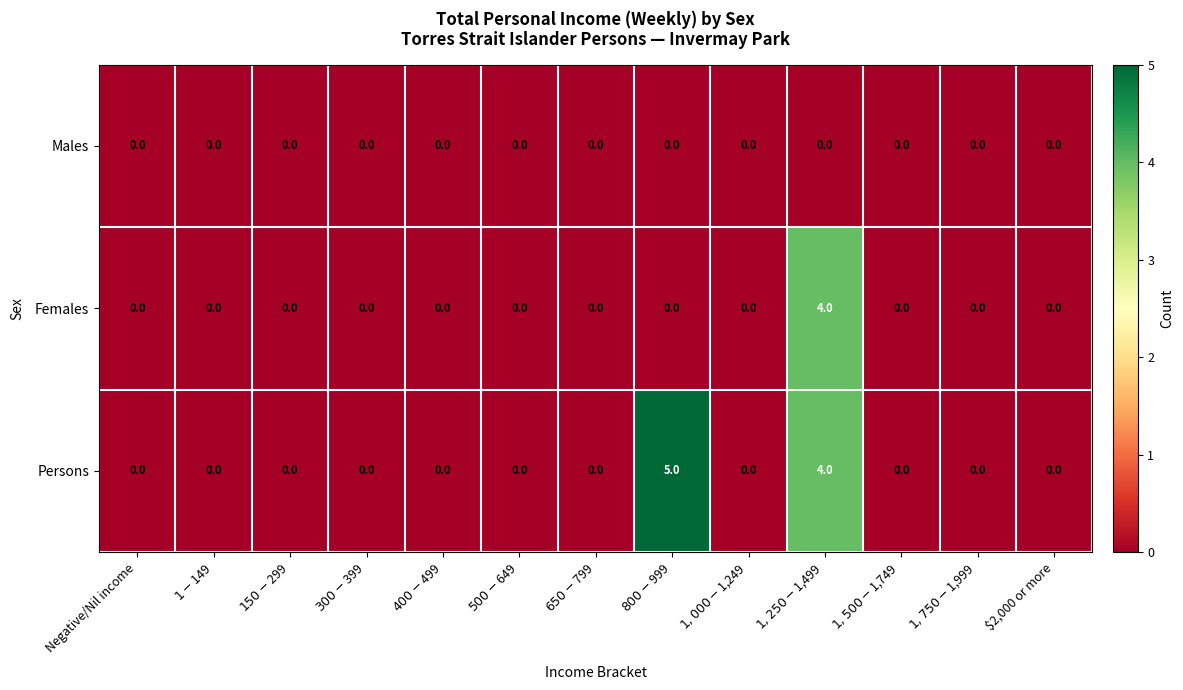

Rank the series by their maximum value, from highest to lowest.

Persons, Females, Males